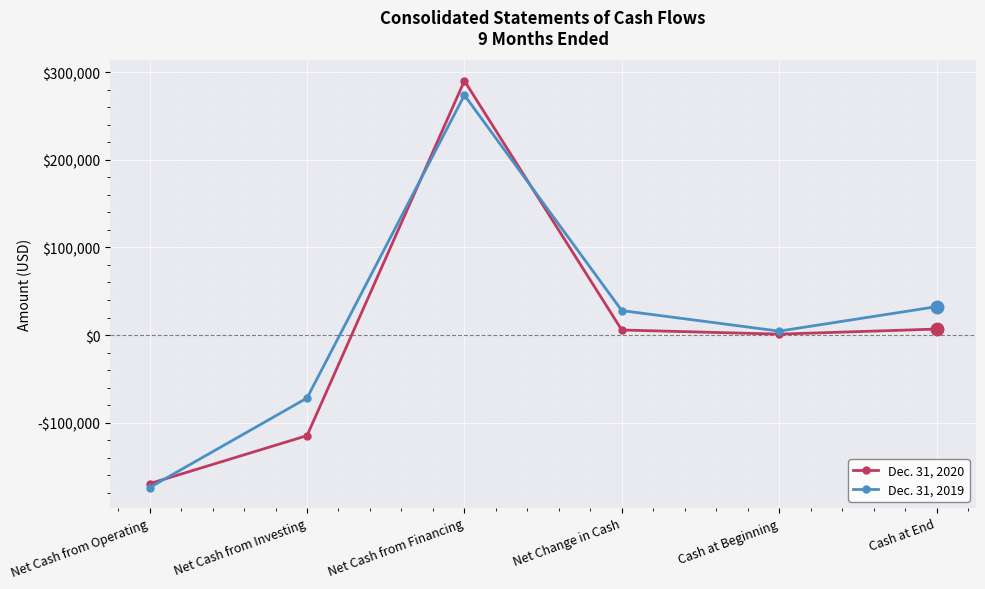

What is the highest value of the Dec. 31, 2020 series?

290040